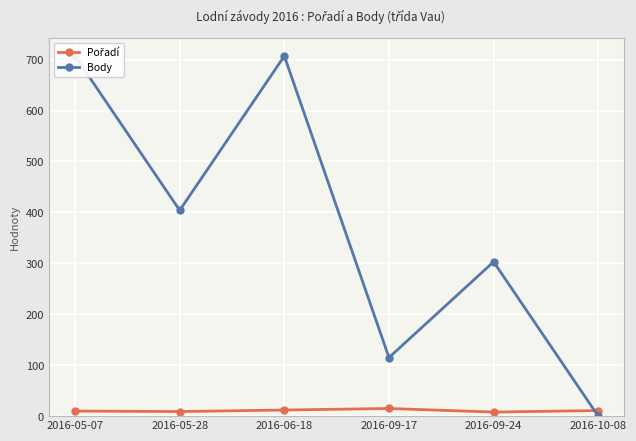

True or false: Body and Pořadí intersect in this chart.

True